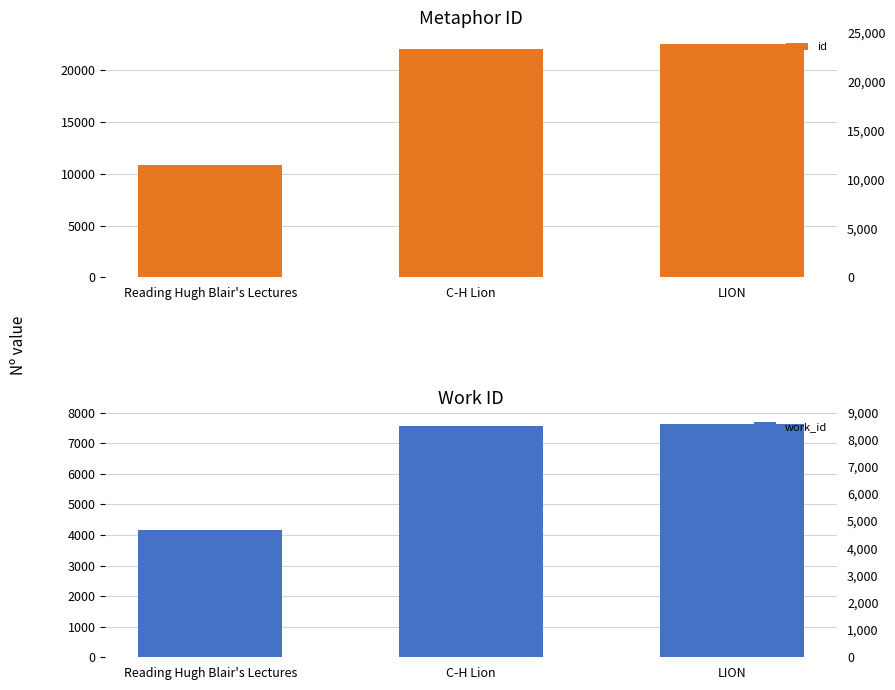

How many series are shown in this chart?

2